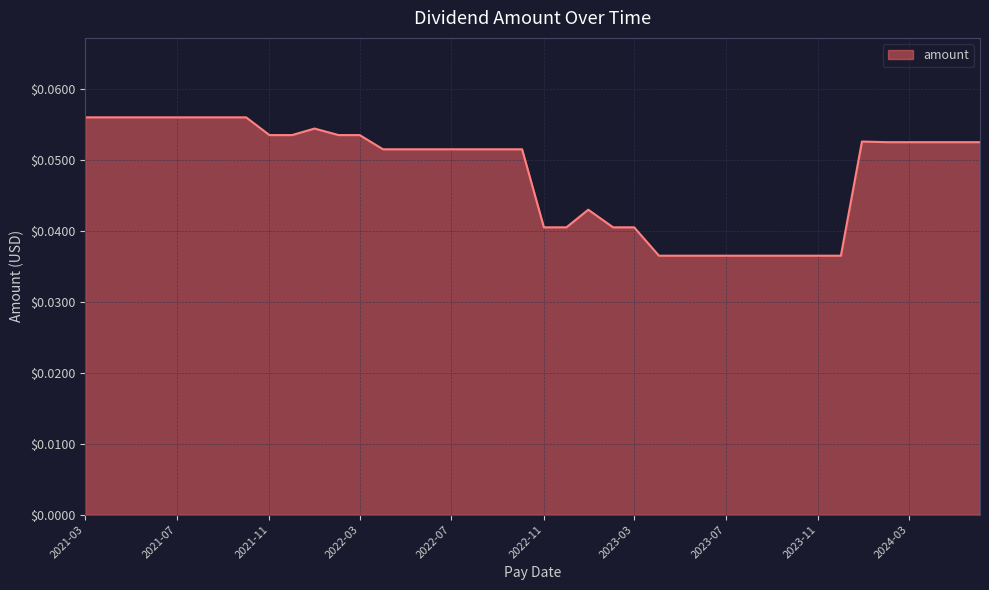

How many lines are shown in the chart?

1